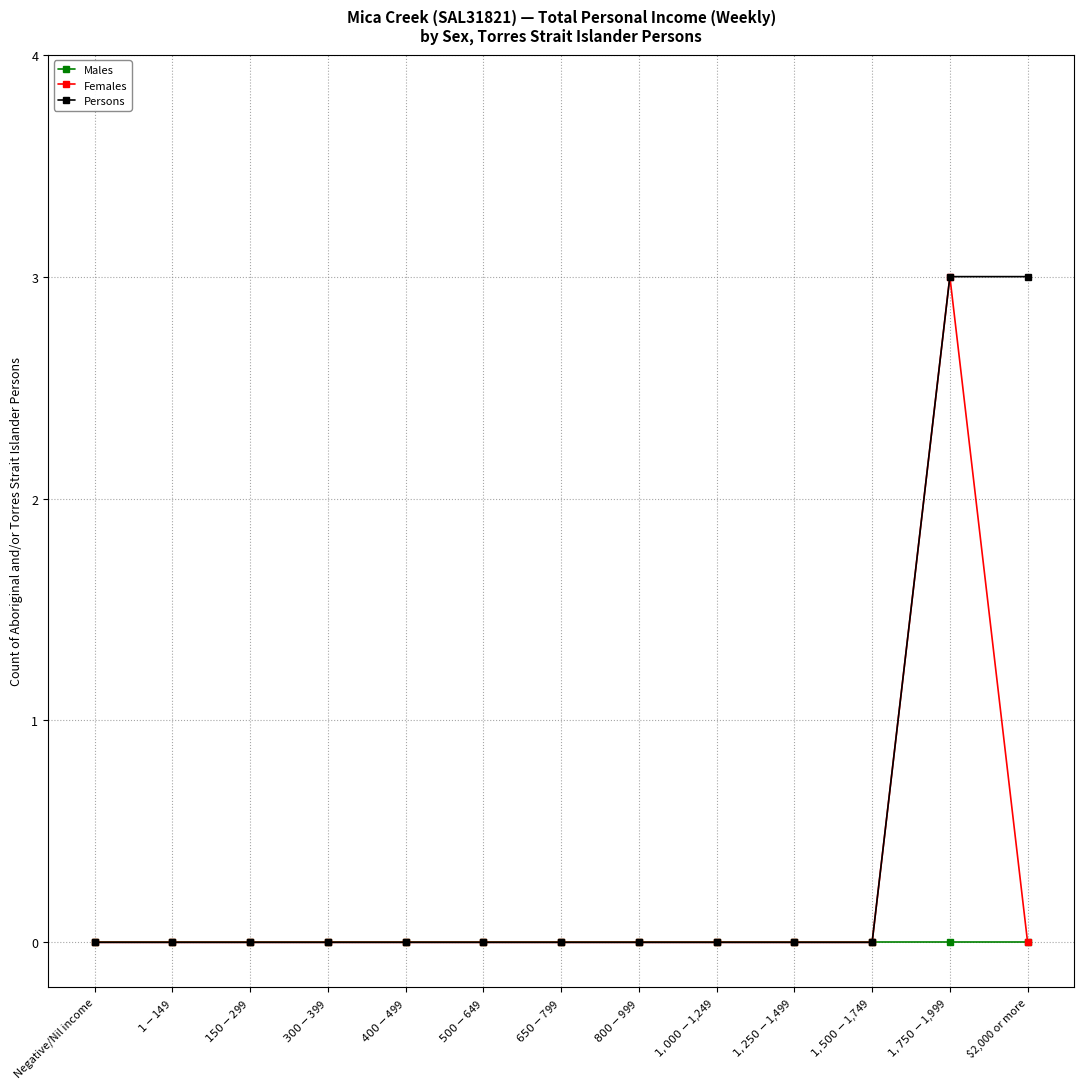

Count the number of data series in this chart.

3